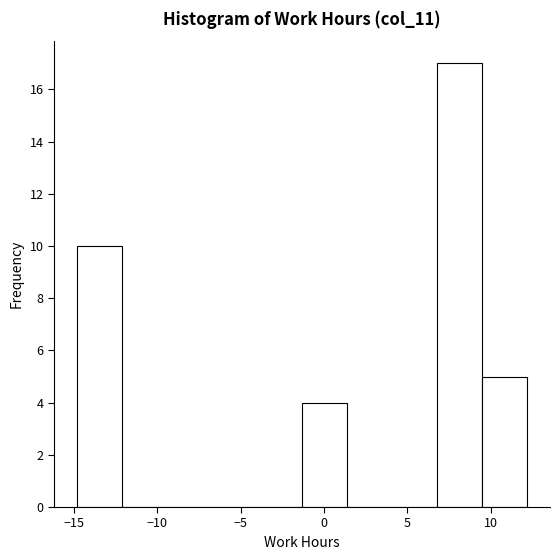

Which range on the x-axis has the tallest bar?

7.0 to 9.5